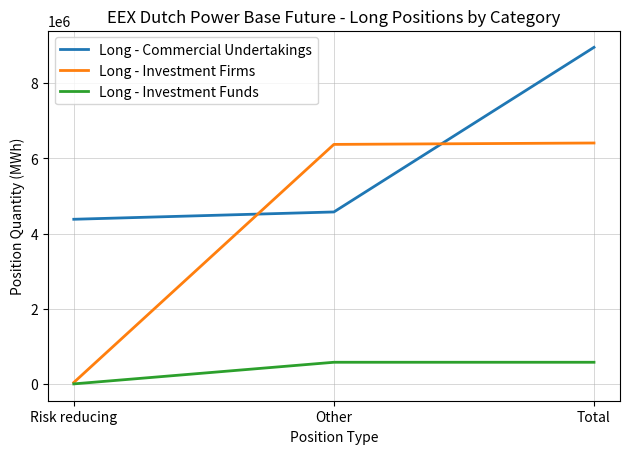

Is it true that Long - Investment Funds equals 0 at Risk reducing?

True